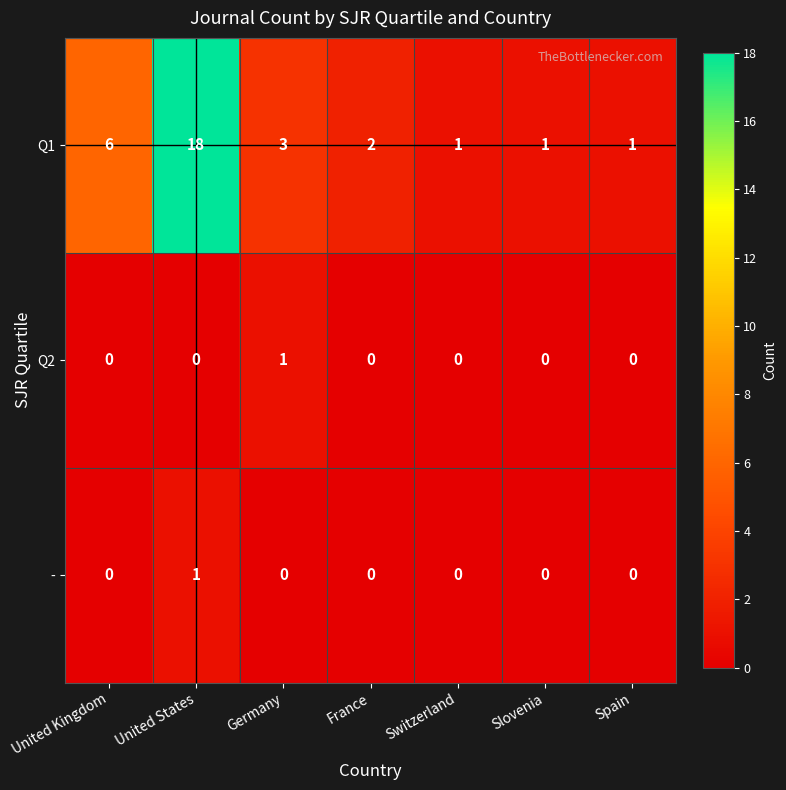

Reading left to right, what are all the values shown in this chart?

Q1: United Kingdom=6	United States=18	Germany=3	France=2	Switzerland=1	Slovenia=1	Spain=1
Q2: United Kingdom=0	United States=0	Germany=1	France=0	Switzerland=0	Slovenia=0	Spain=0
-: United Kingdom=0	United States=1	Germany=0	France=0	Switzerland=0	Slovenia=0	Spain=0